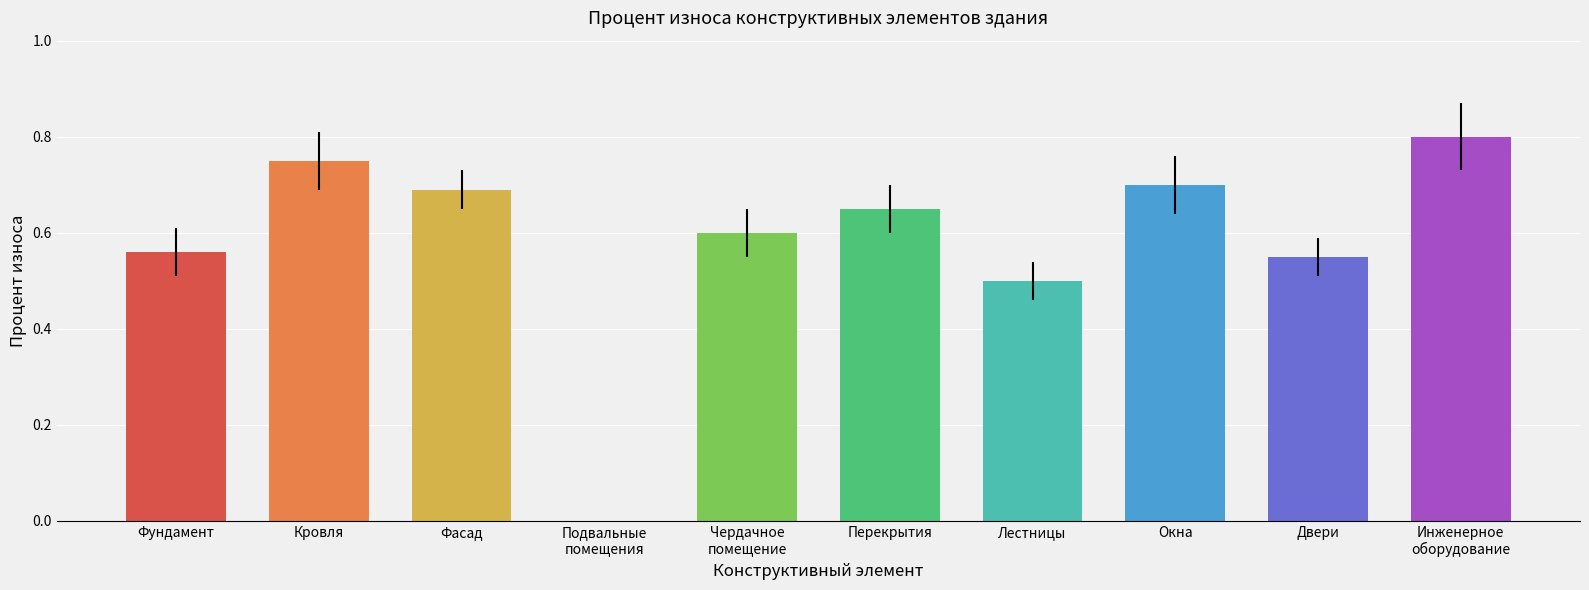

What is the sum of the values at Фасад and Лестницы?

1.2